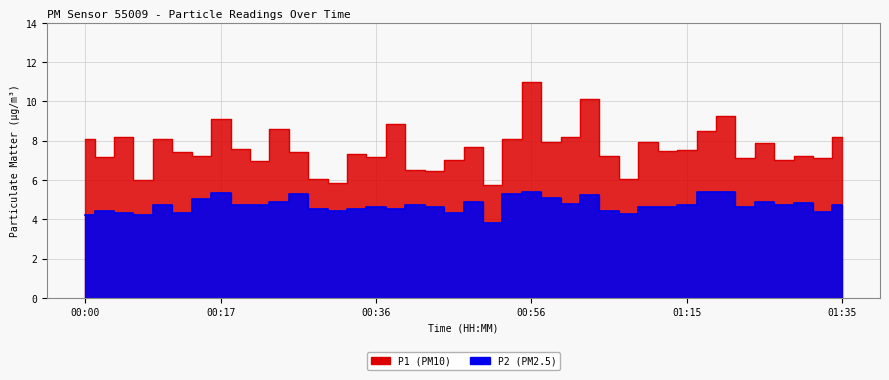

What are all the series names shown in the legend?

P1, P2